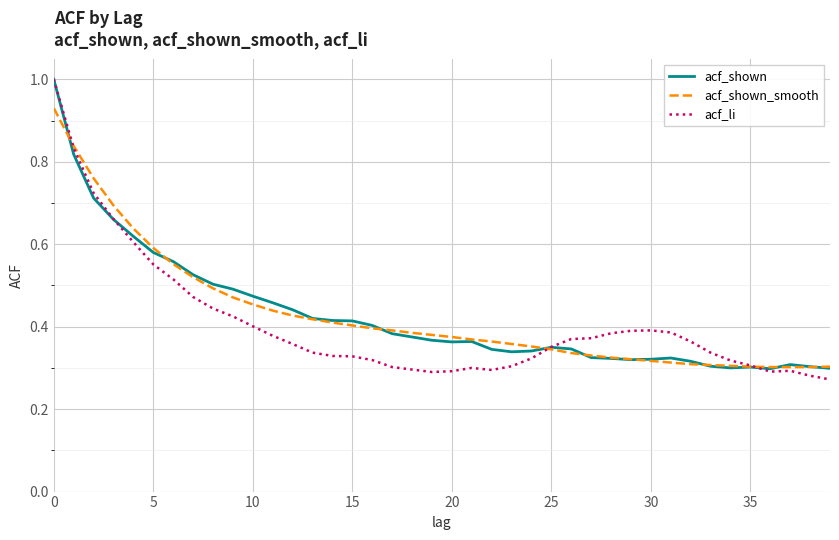

How many acf_shown_smooth values are between 0 and 1?

40